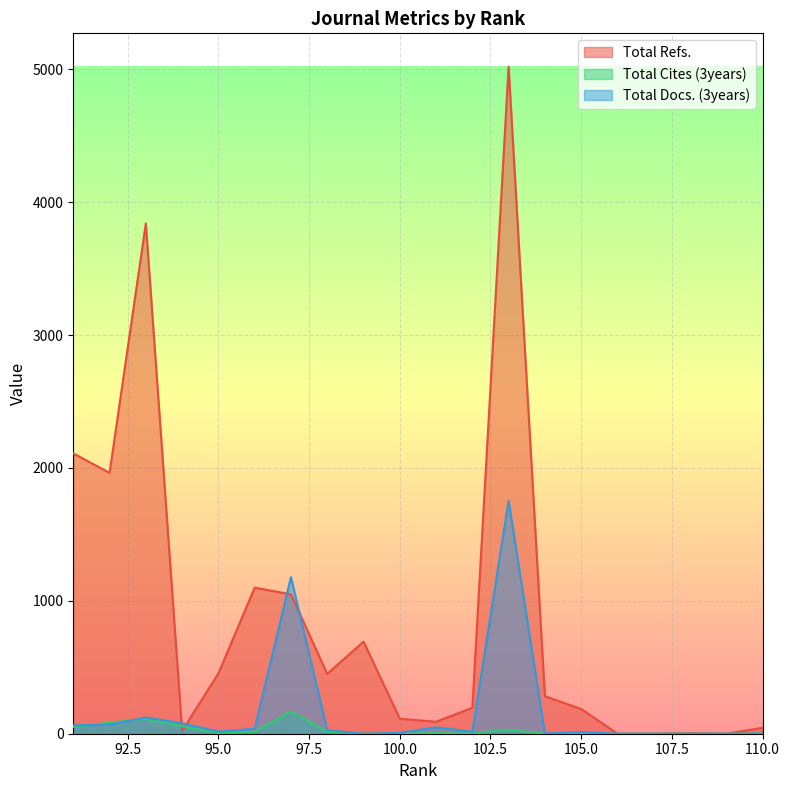

True or false: Total Docs. (3years) and Total Cites (3years) cross at least once.

True